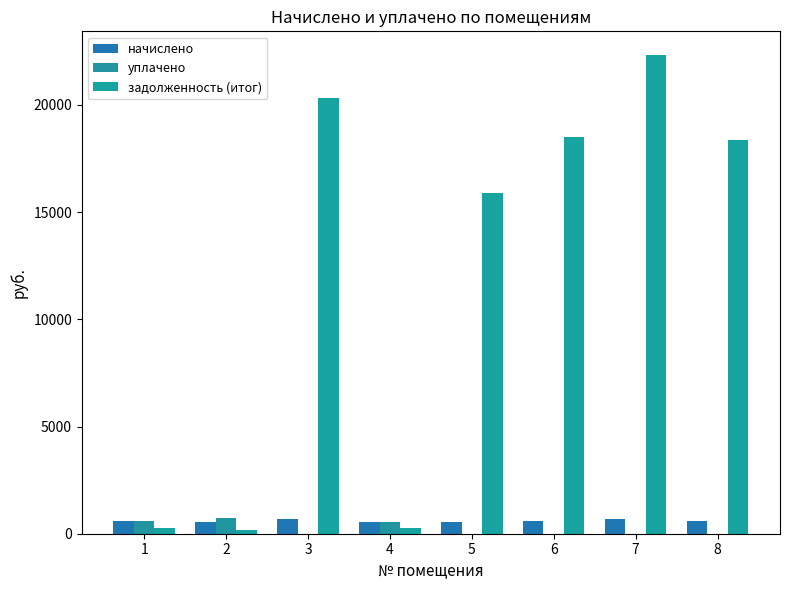

How many series are shown in this chart?

3